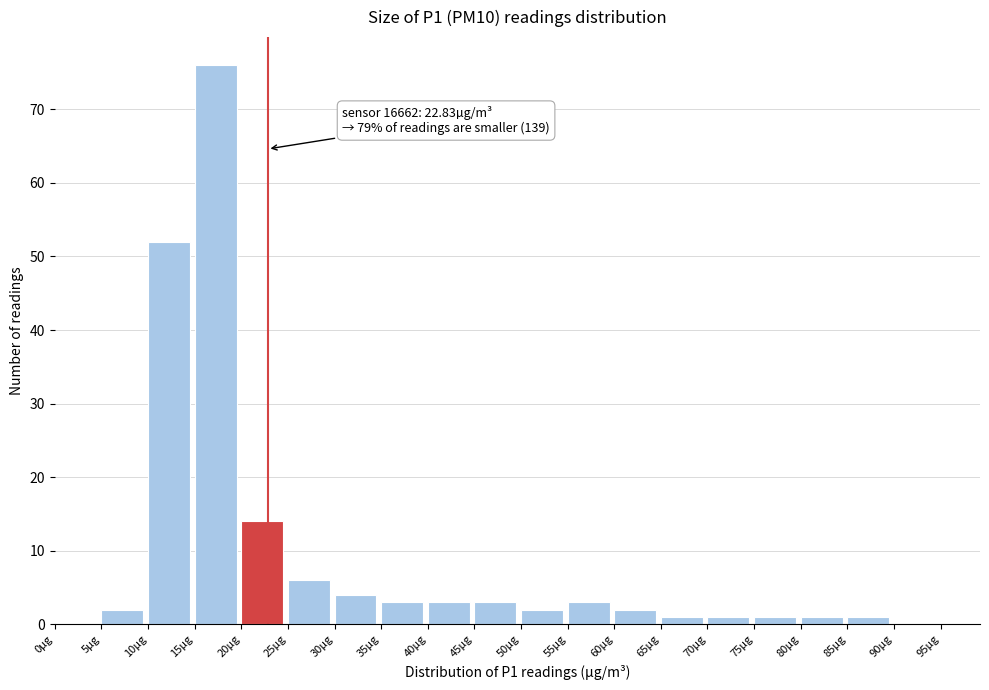

Over which range of the x-axis is the bar tallest?

15 to 20